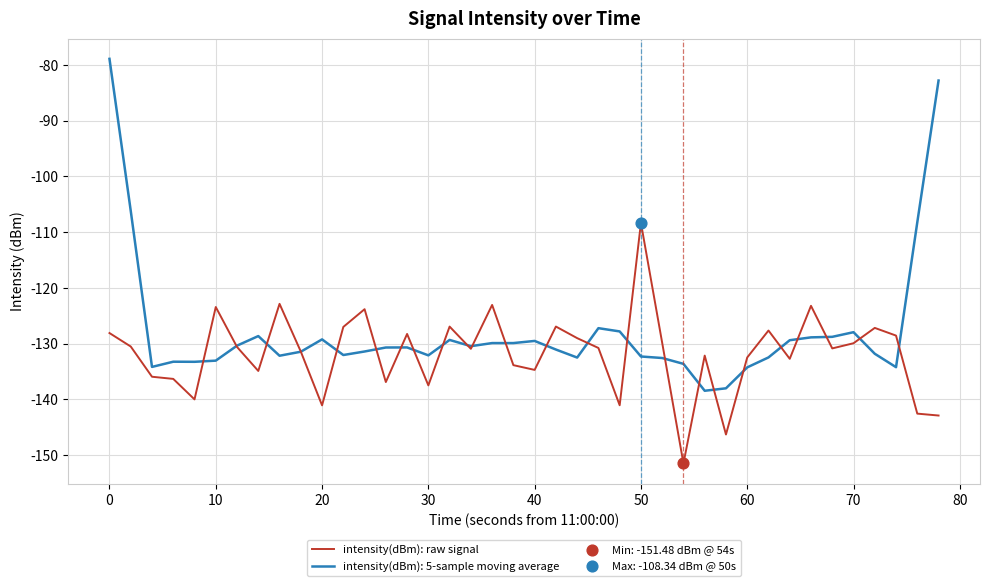

Which series has the widest spread of values?

intensity(dBm): 5-sample moving average